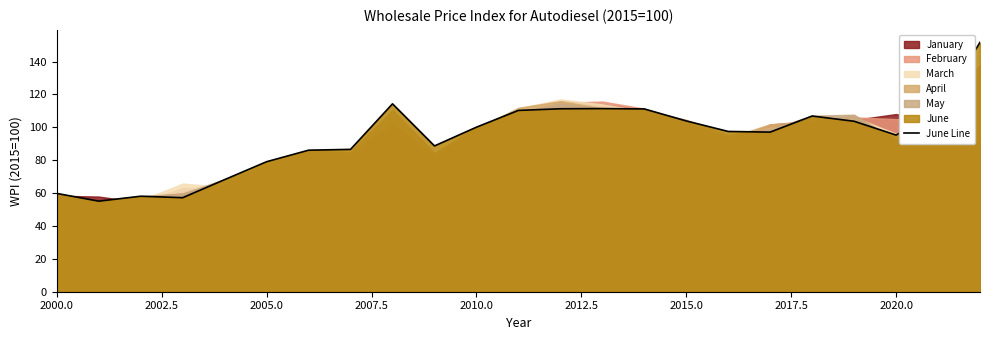

What is the lowest value of the June Line series?

55.1